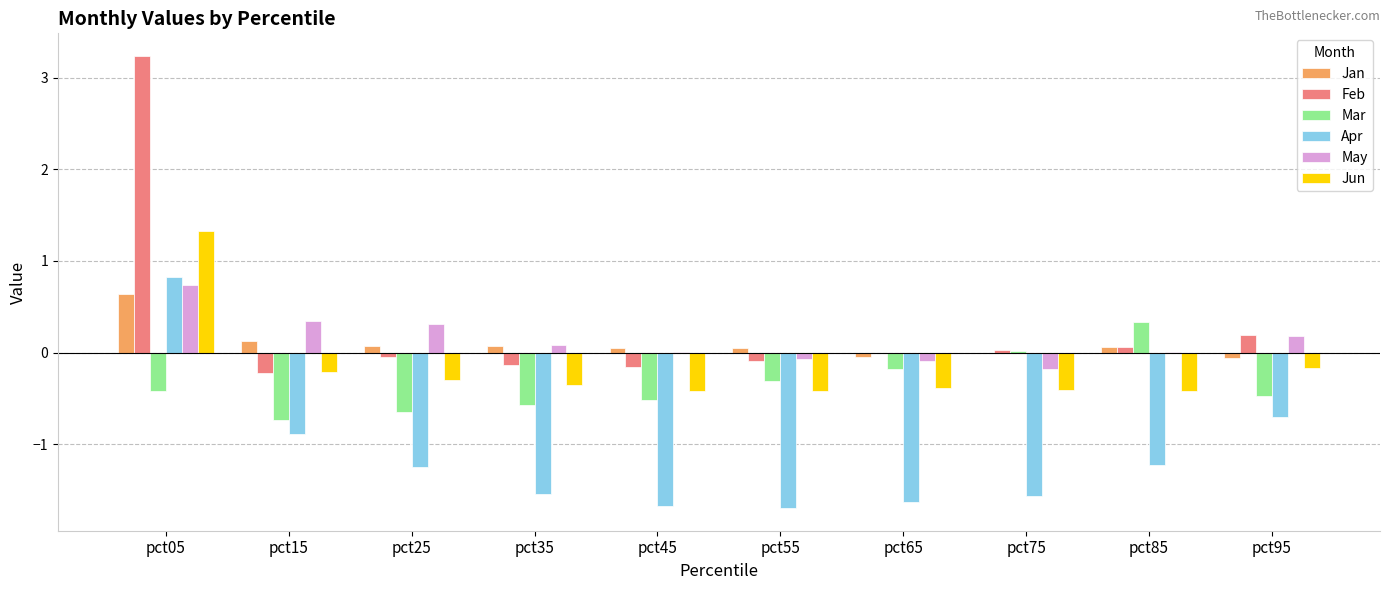

Which series changed the most between pct05 and pct15?

Feb